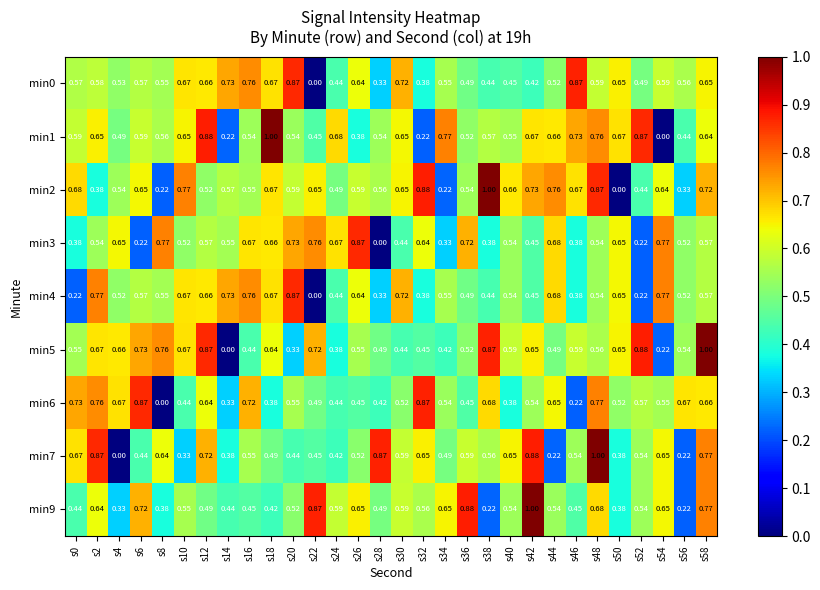

Is the value of min3 at s42 greater than the value of min2 at s56?

Yes